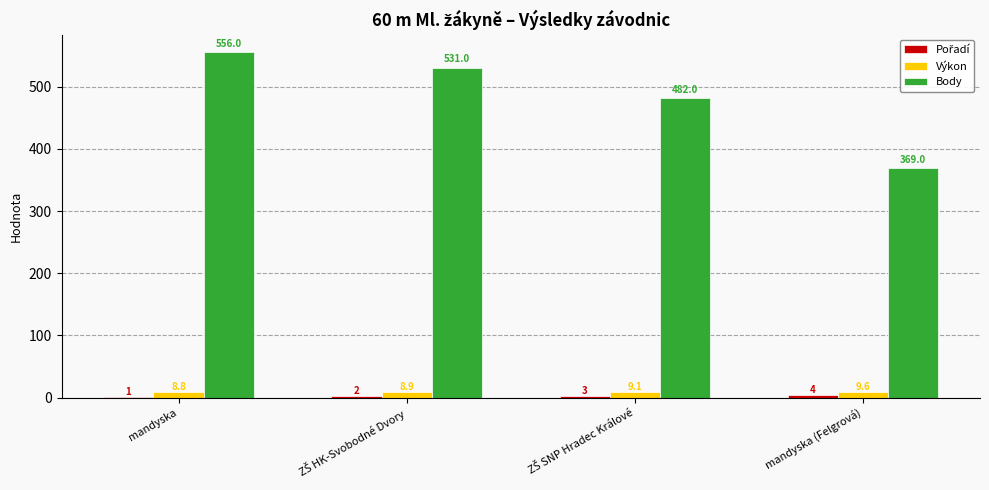

At which label does Body first exceed 531?

mandyska